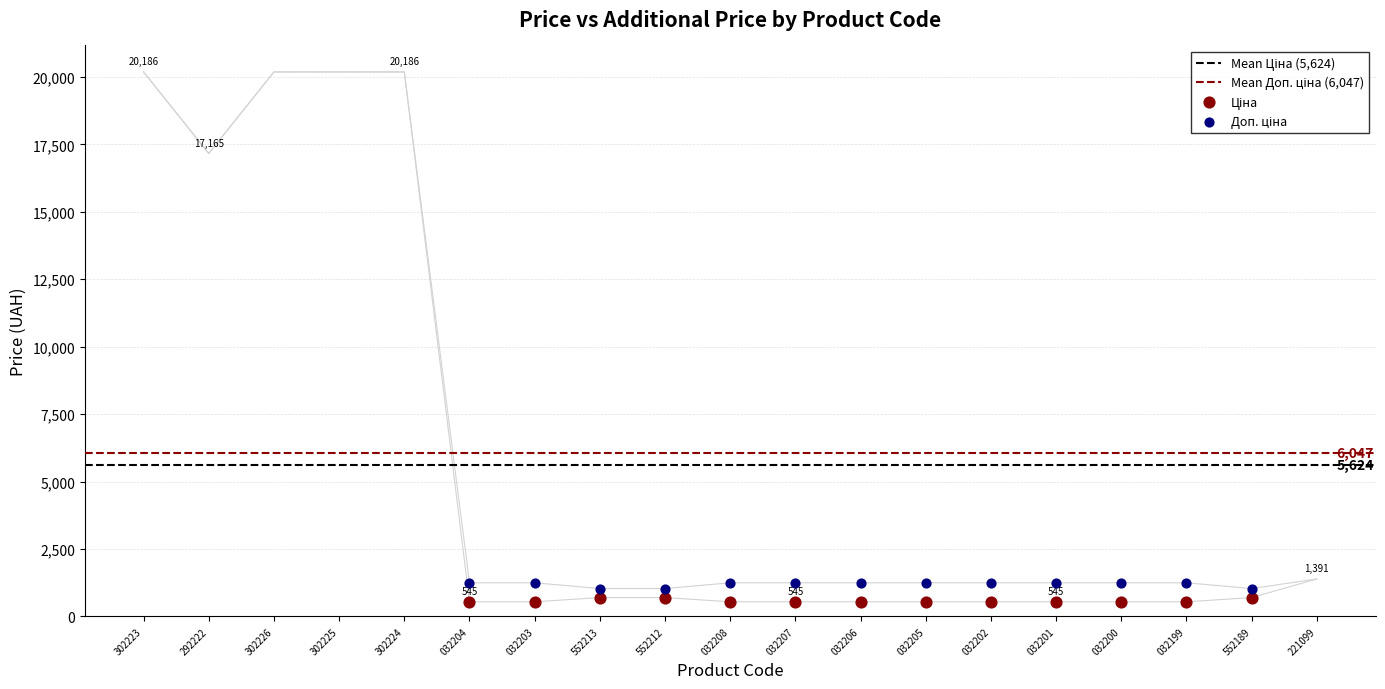

Which series has the largest Y range (max minus min)?

Ціна